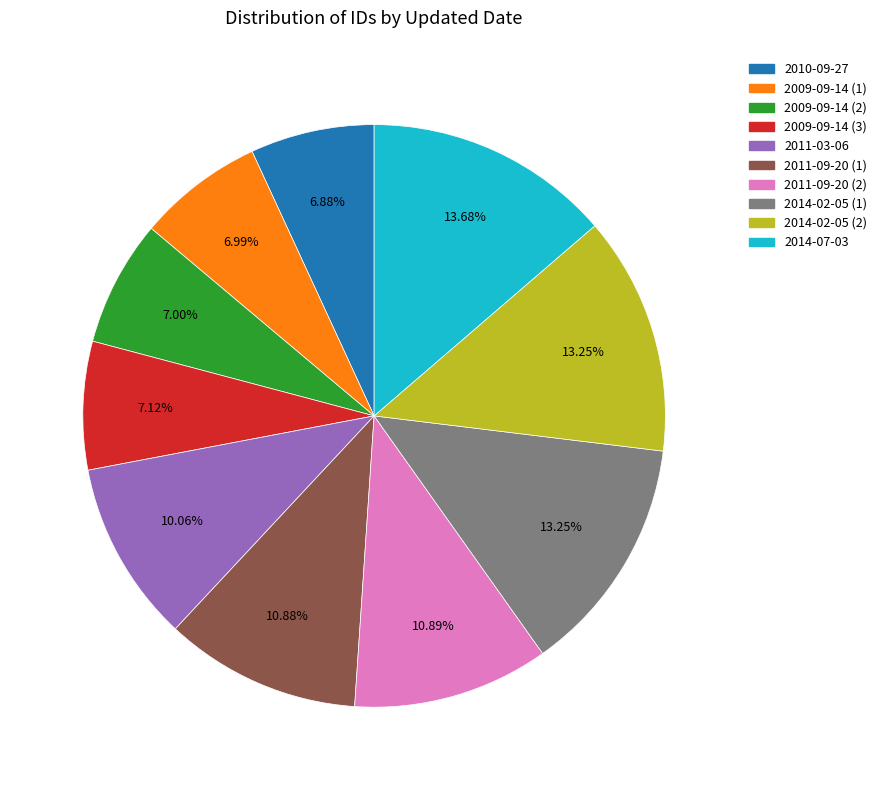

What is the ratio of the value at 2009-09-14 (2) to the value at 2010-09-27?

1.0